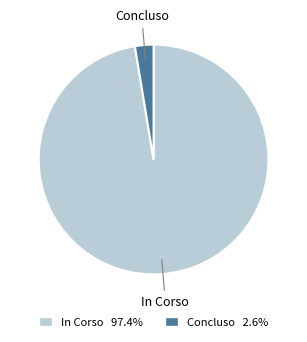

Rank the categories by value from lowest to highest.

Concluso, In Corso